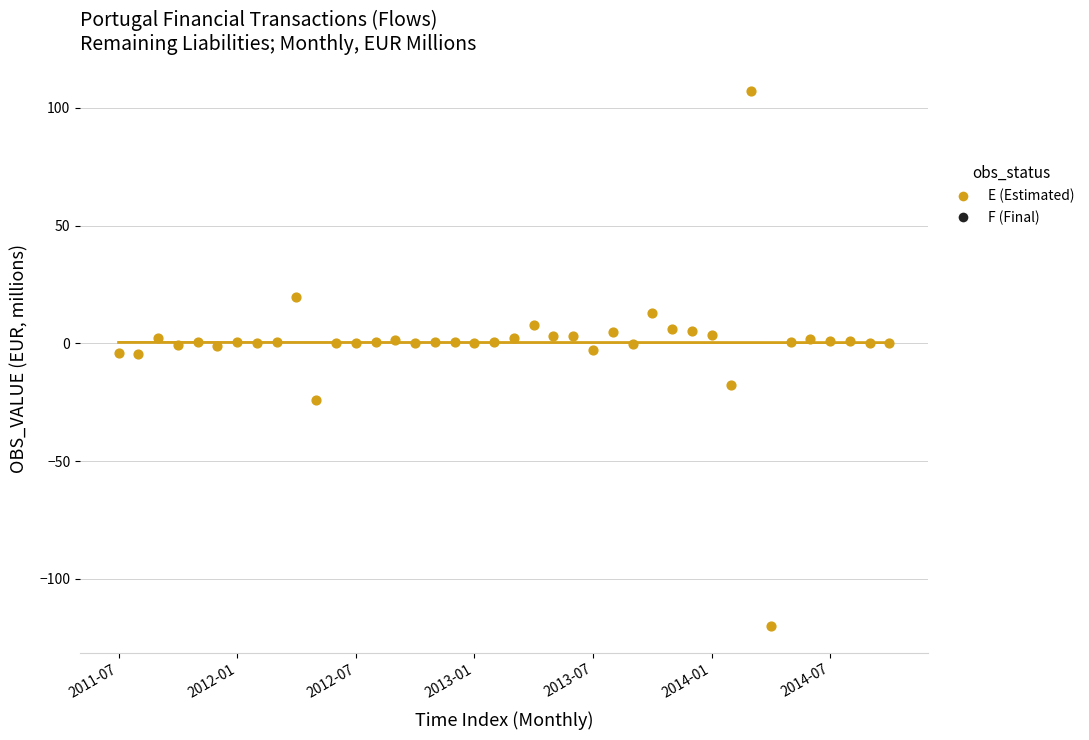

How many points are shown in the scatter plot?

40